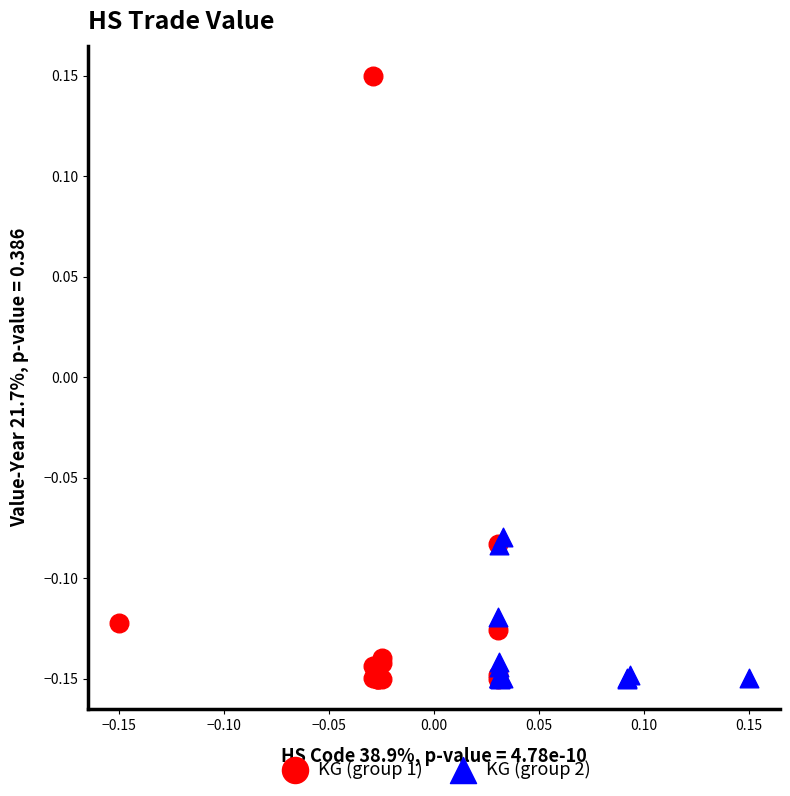

Which series reaches the maximum Y coordinate?

KG (group 1)